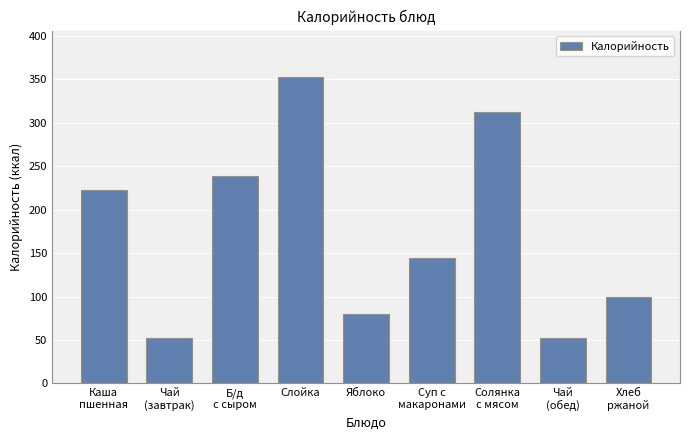

What is the greatest value displayed?

353